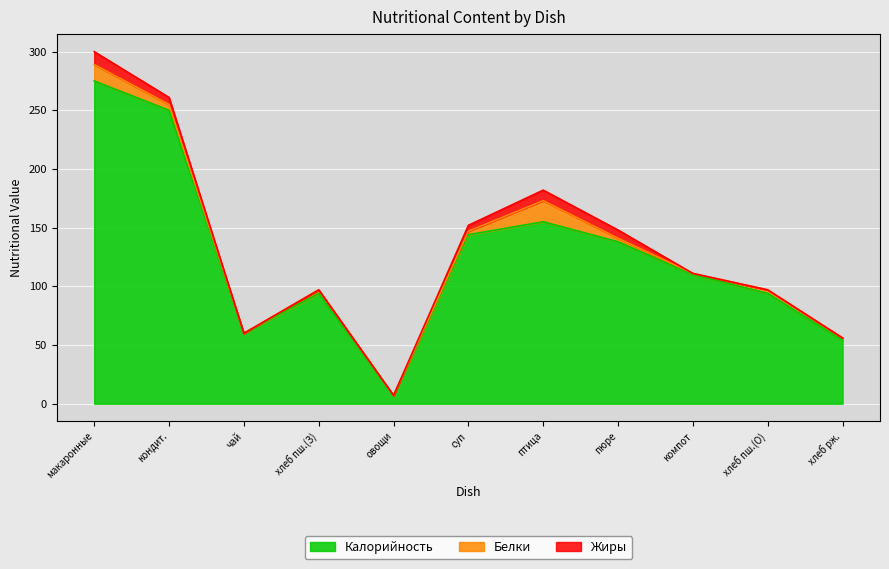

What is the value of the Калорийность point at the 3rd from the left?

60